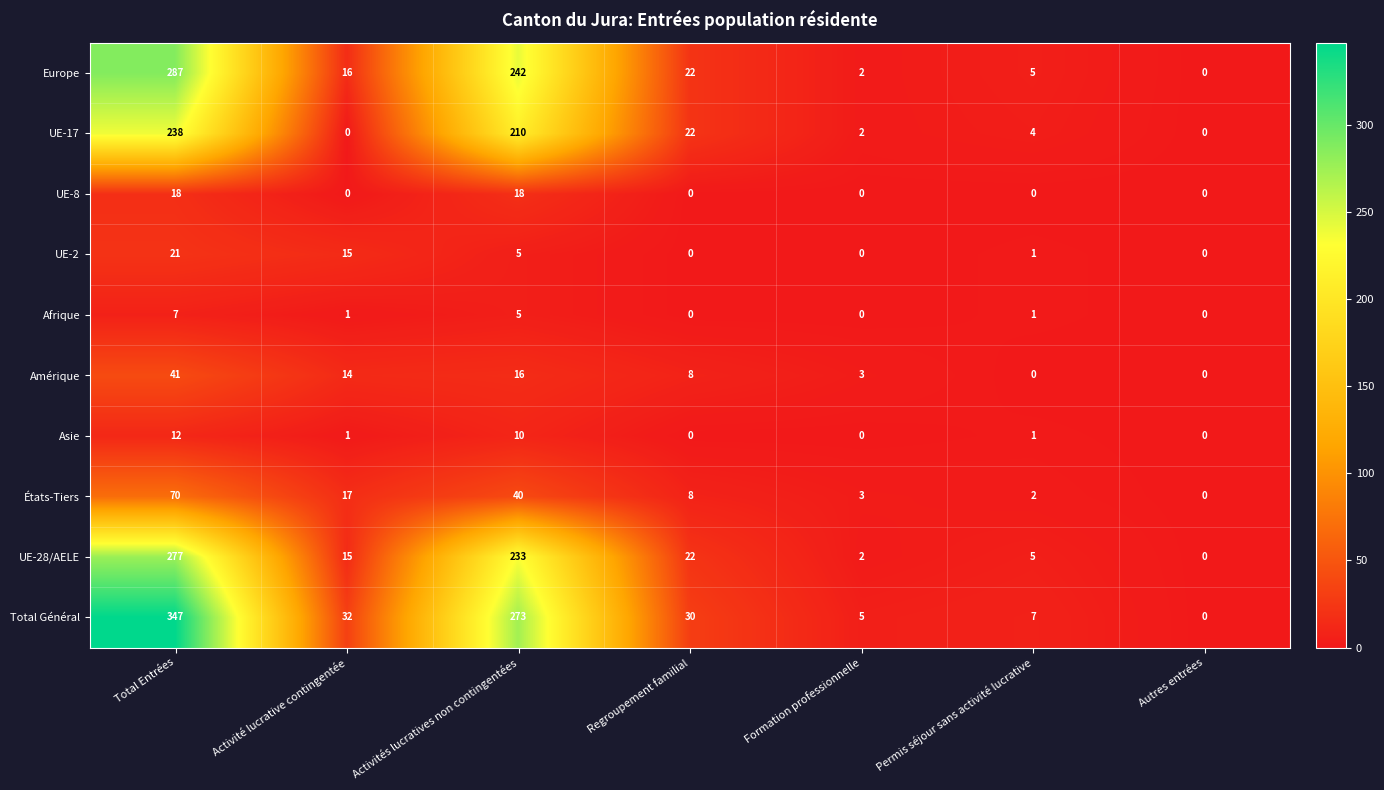

Count the number of categories in the chart.

7